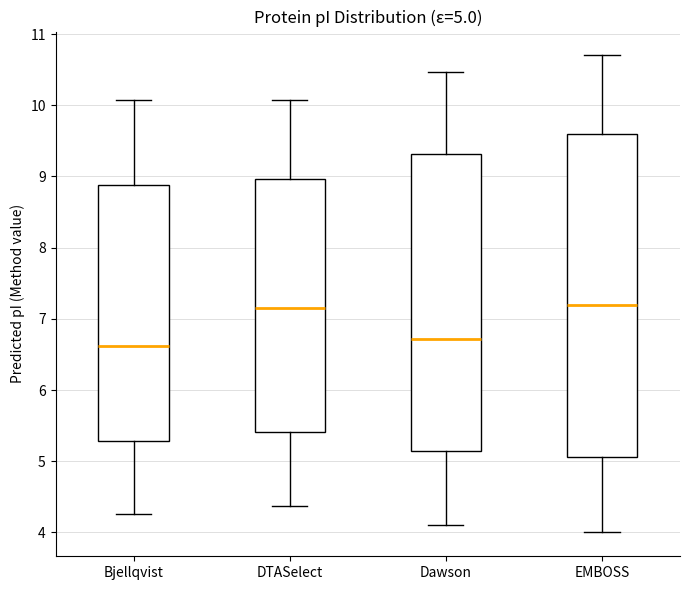

Which box is the tallest, from its lower edge to its upper edge?

EMBOSS